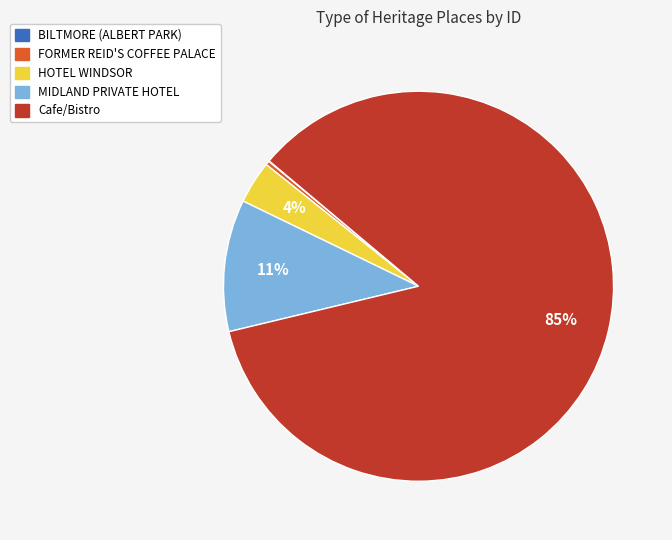

Between FORMER REID'S COFFEE PALACE and HOTEL WINDSOR, which is larger?

HOTEL WINDSOR